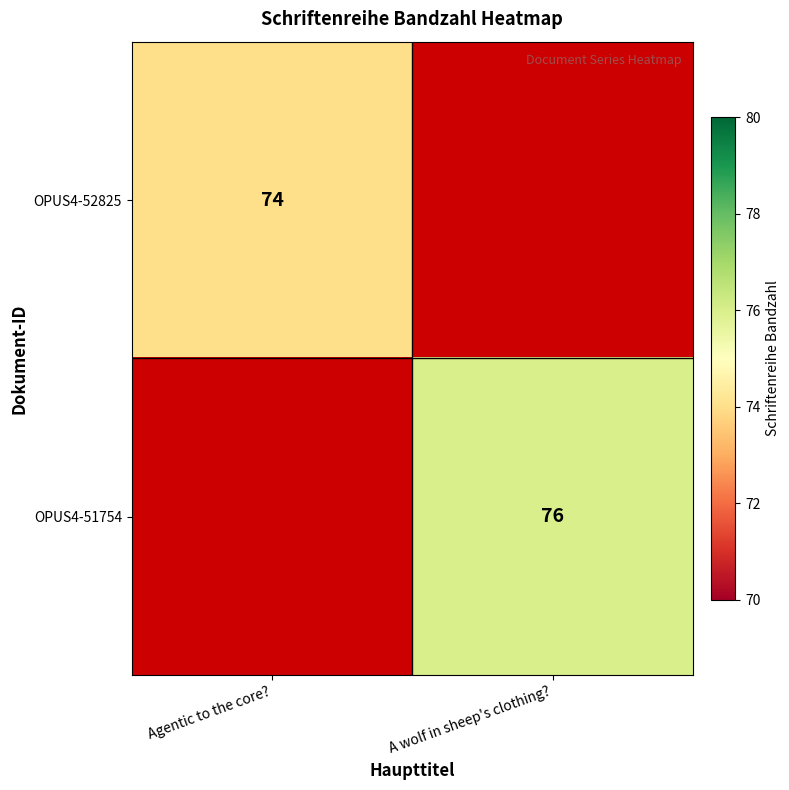

Between A wolf in sheep's clothing? and Agentic to the core?, which is larger?

Agentic to the core?